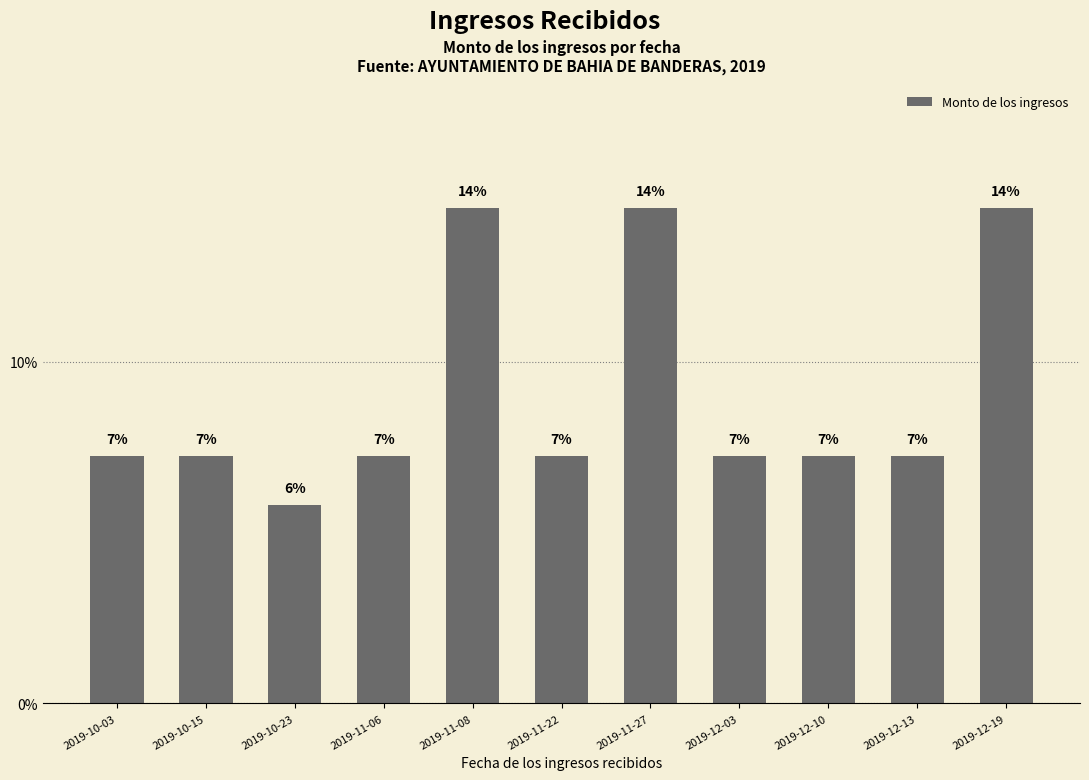

Rank the categories by value from highest to lowest.

2019-11-08, 2019-11-27, 2019-12-19, 2019-10-03, 2019-10-15, 2019-11-06, 2019-11-22, 2019-12-03, 2019-12-10, 2019-12-13, 2019-10-23